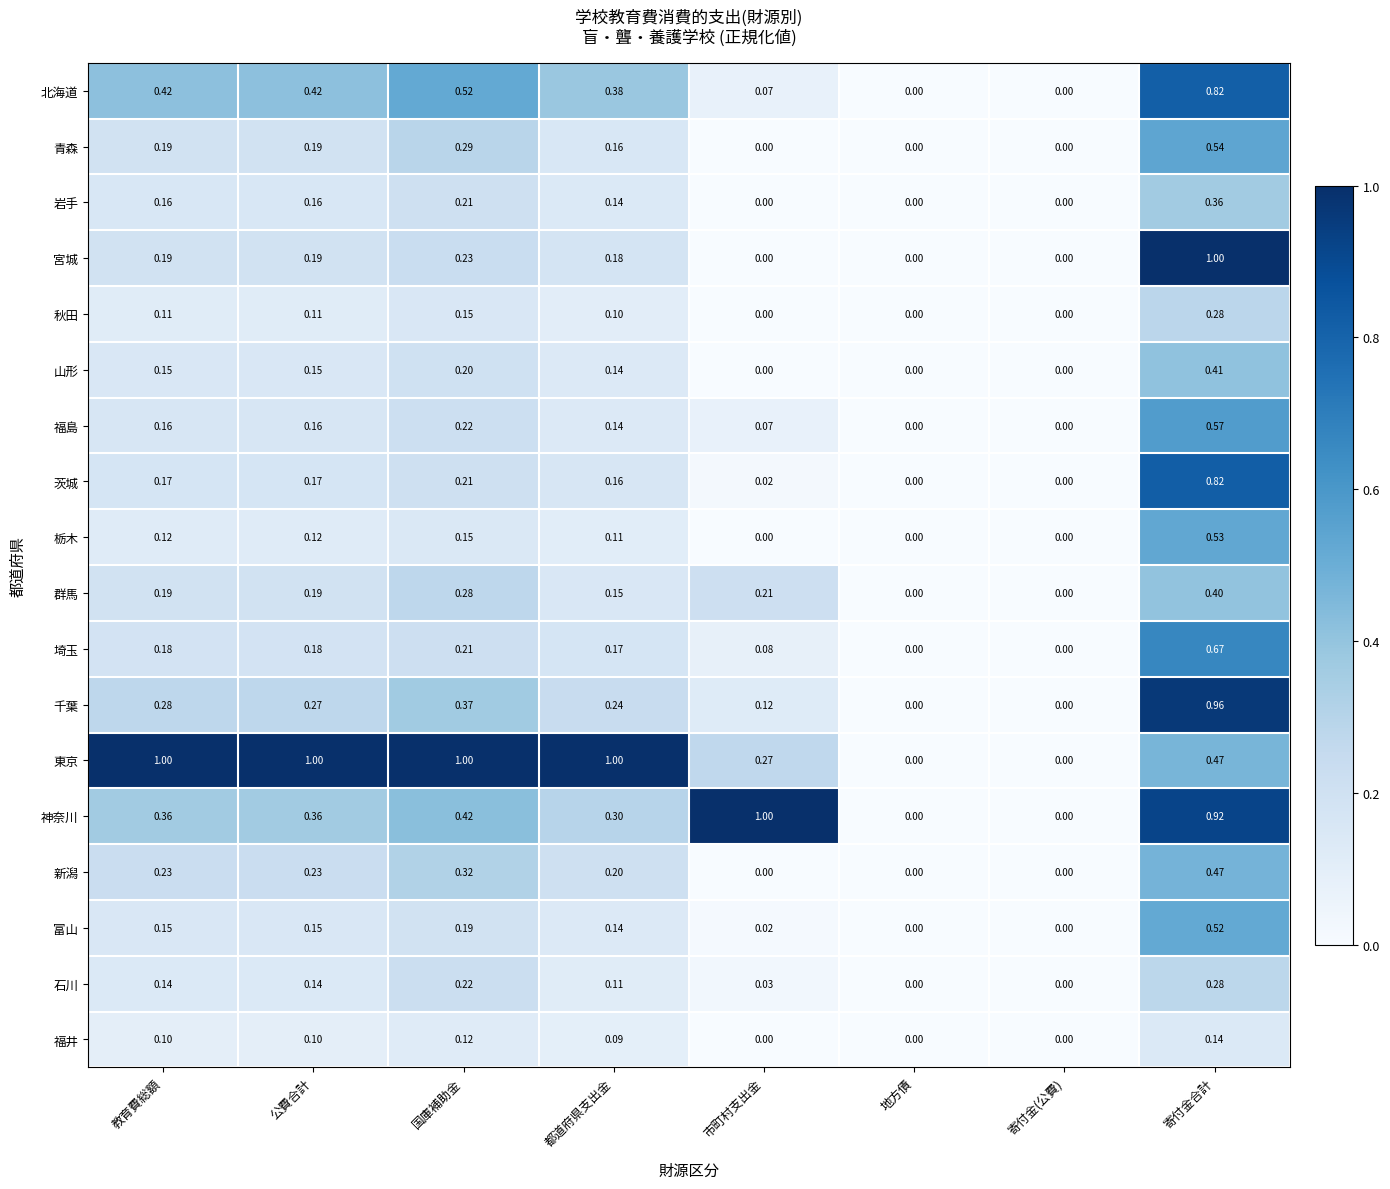

At which category is the sum across all series the highest?

寄付金合計